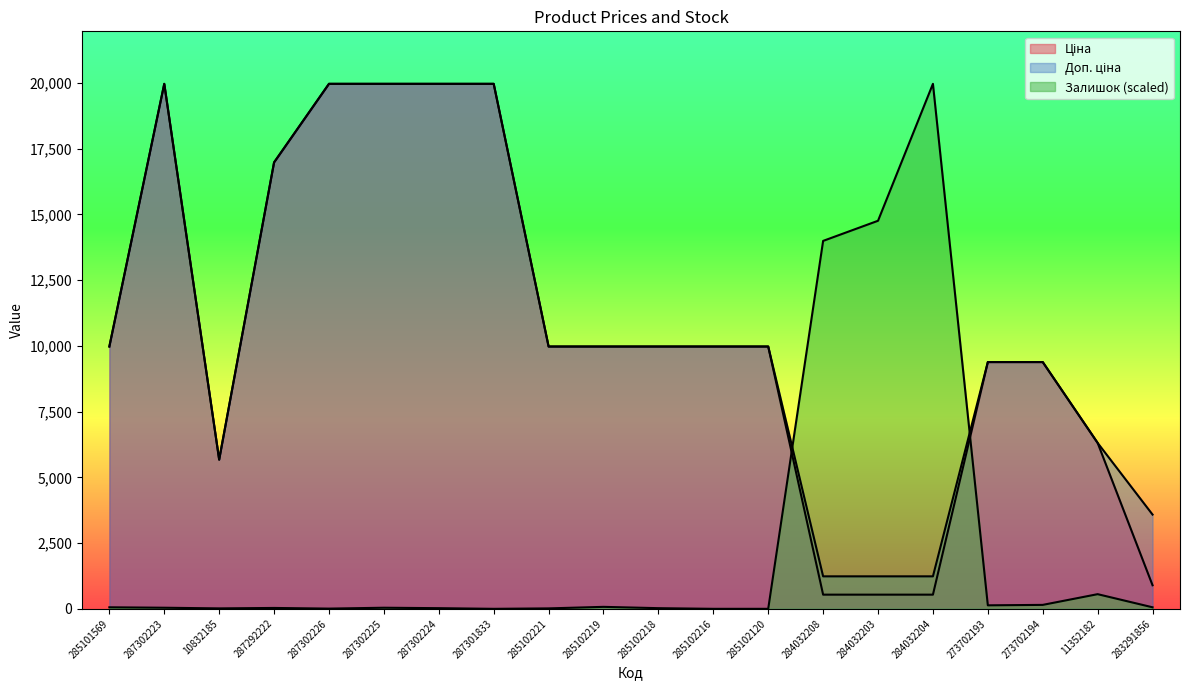

True or false: Залишок has a value of 41.6 at 287302223.

True